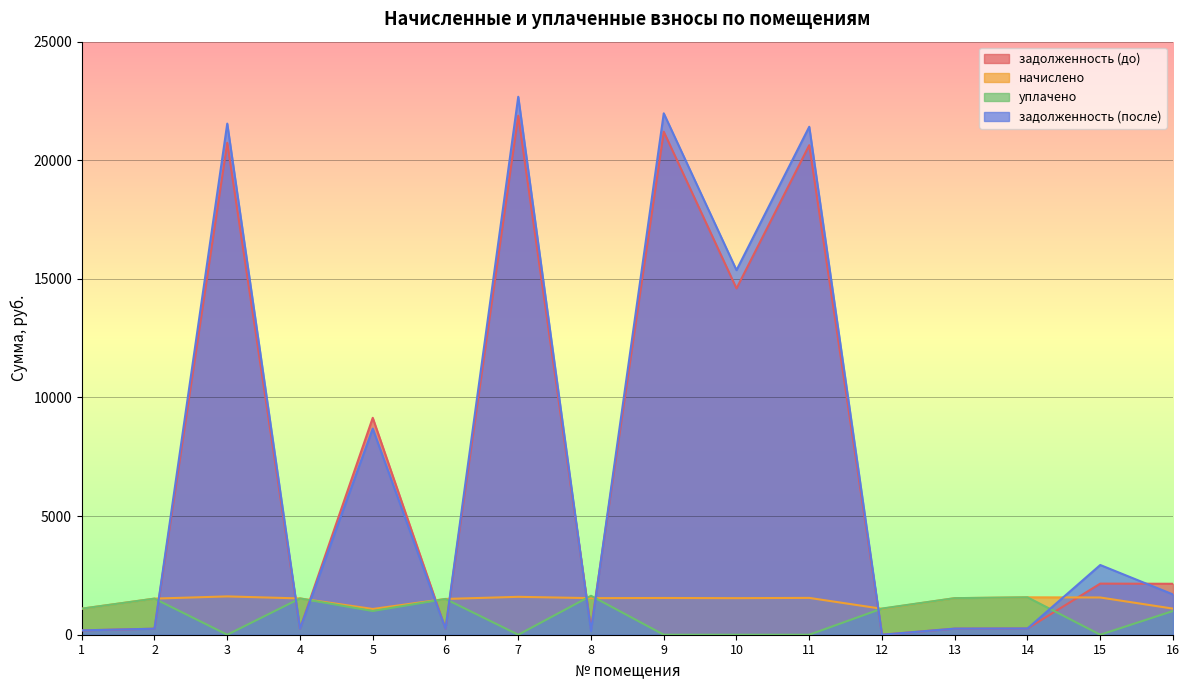

The value of задолженность (до) at 2 is 253.7. True or false?

True